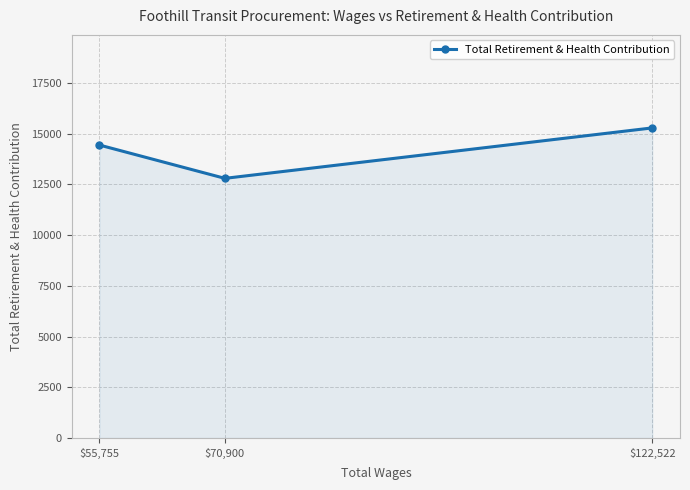

What position from the left is $70,900?

2